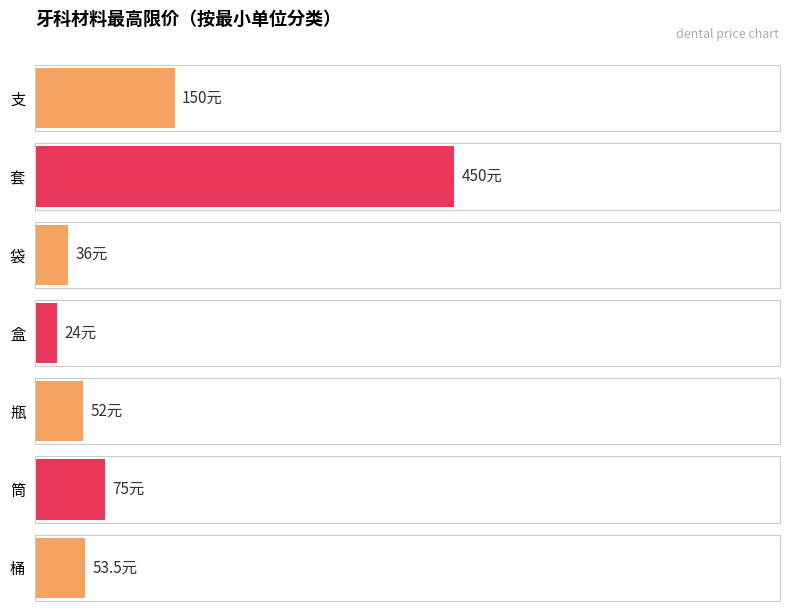

What is the sum of the values at 袋 and 瓶?

88.0